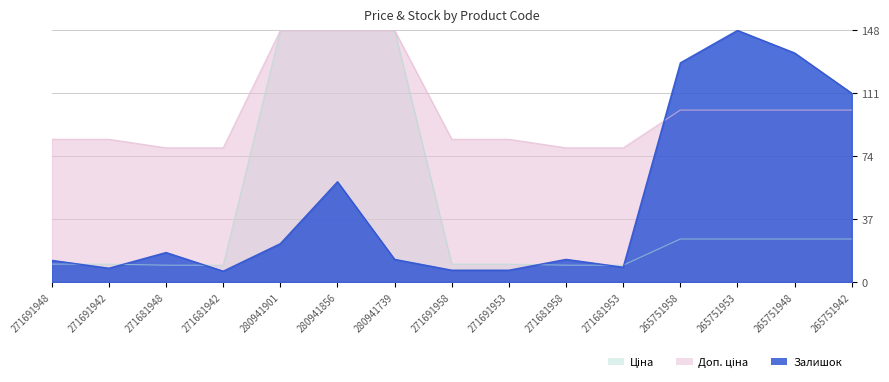

What position from the left is 280941856?

6